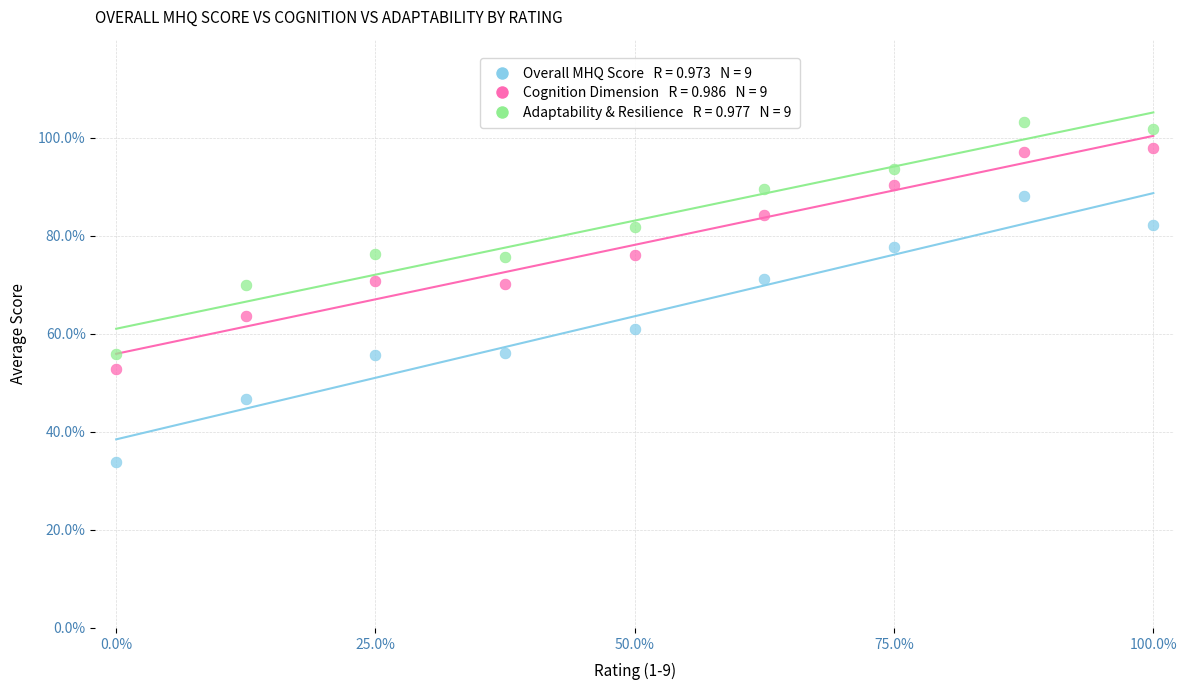

Across all data points, what is the range of Y values (max minus min)?

69.3